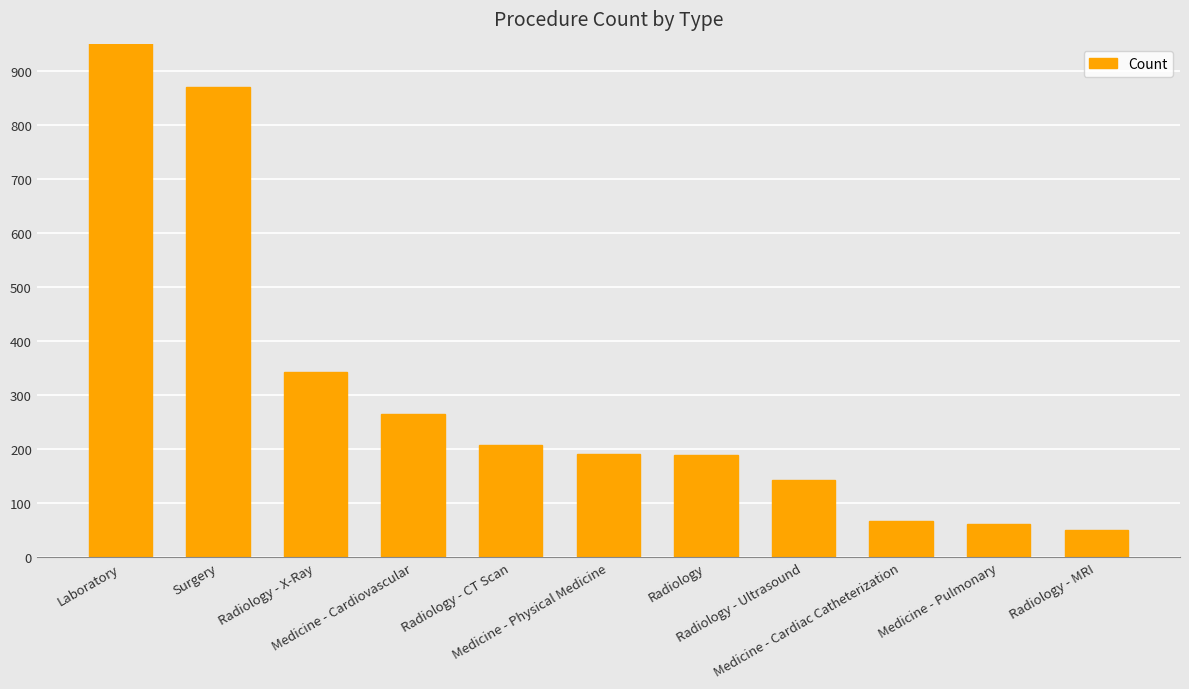

What is the smallest value displayed?

50